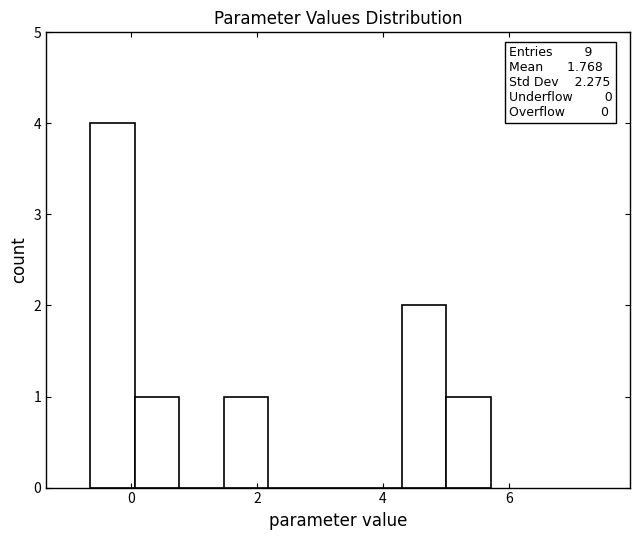

Around what value on the x-axis is the tallest bar? Give the approximate position of its centre, as read against the axis.

-0.4